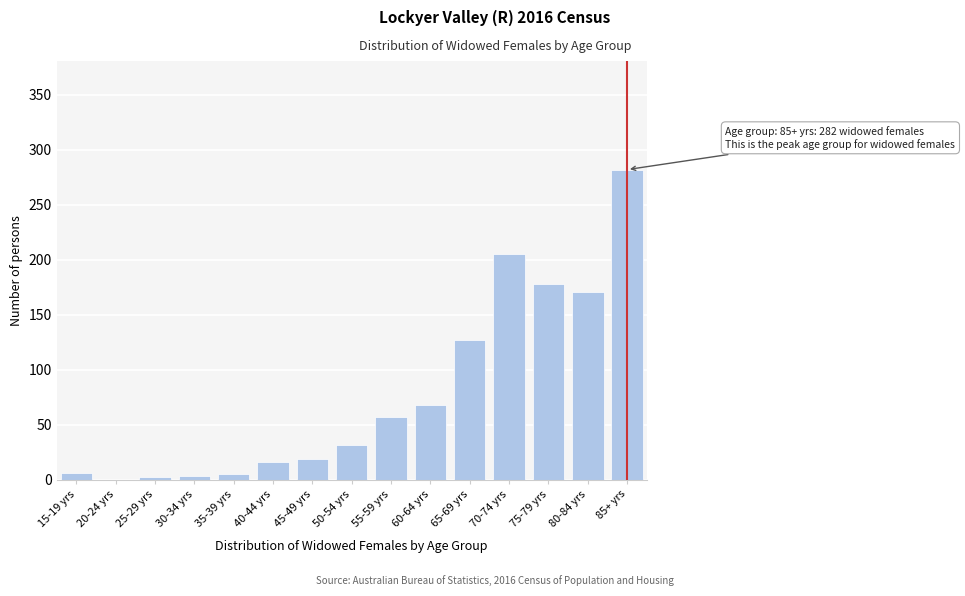

True or false: the data shows 12 at 50-54 yrs.

False